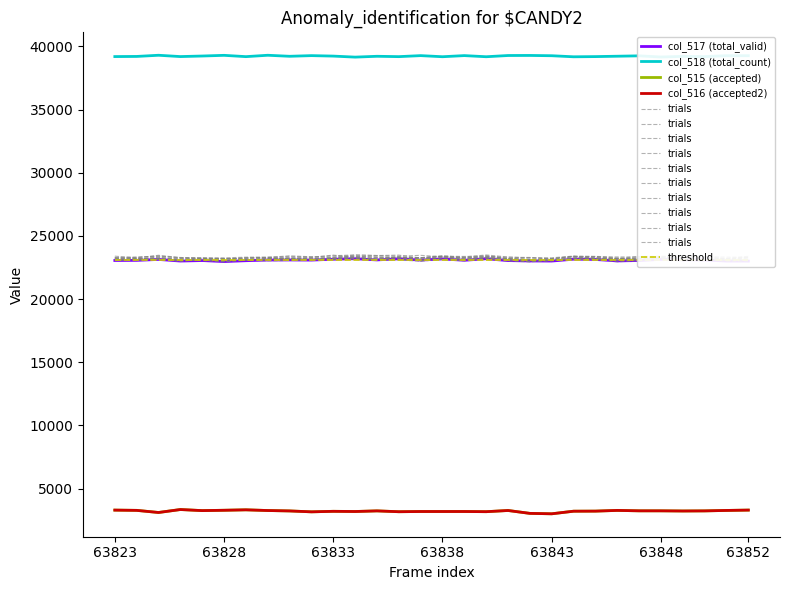

Is it true that col_517 (total_valid) equals 23173 at 63838?

True